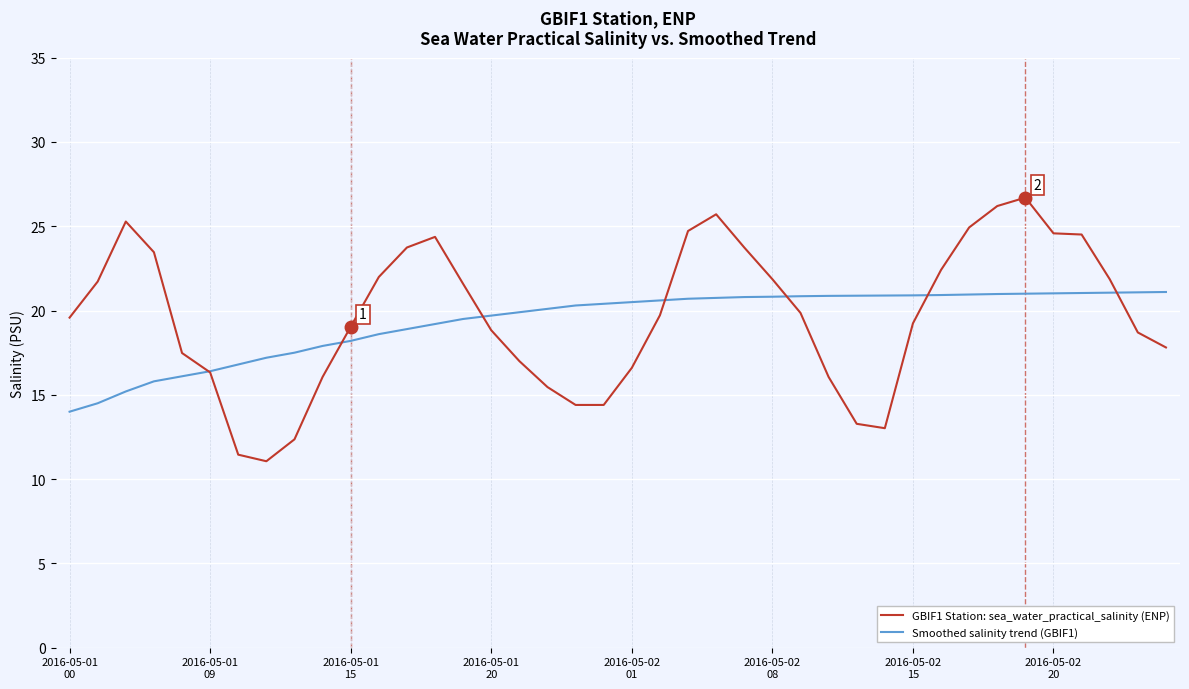

What is the highest value of the GBIF1 Station: sea_water_practical_salinity (ENP) series?

26.7